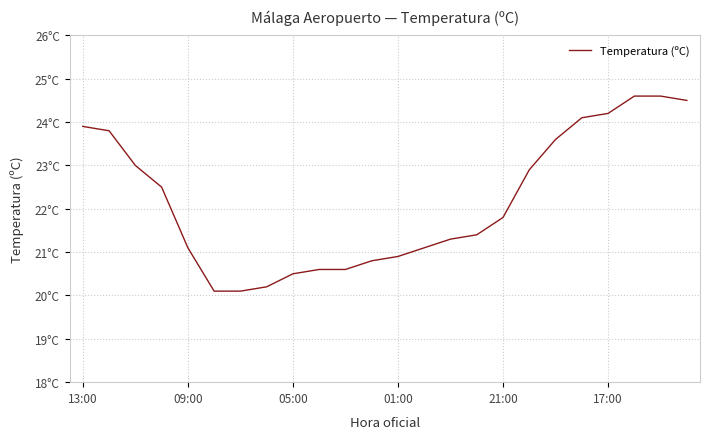

True or false: the data has more than 1 interior local peaks.

False